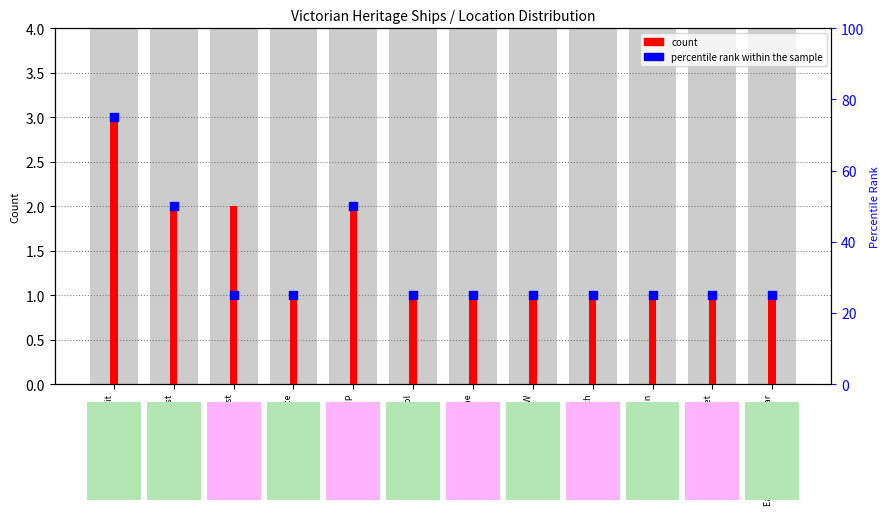

Which series has the largest total across all categories?

percentile rank within the sample